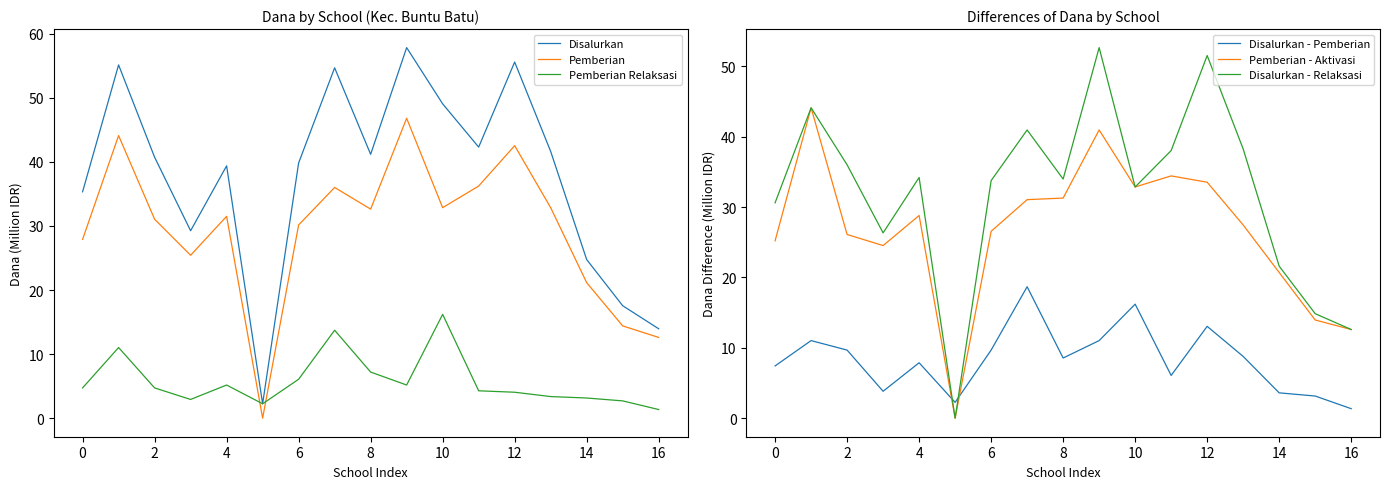

How many lines are shown in the chart?

6